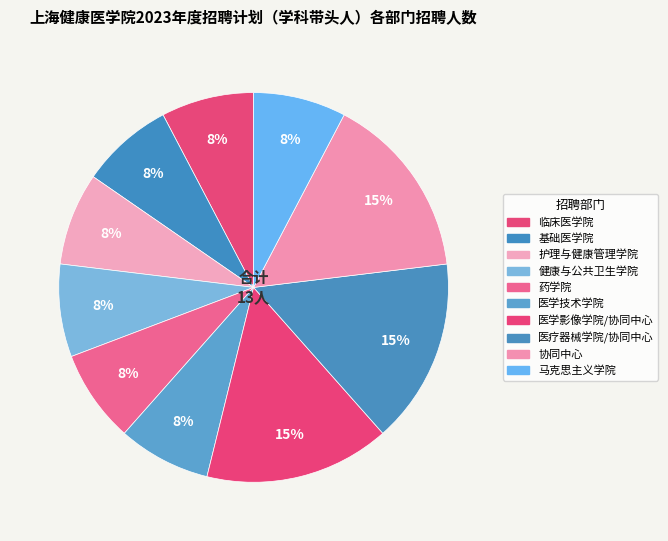

Is there a majority slice in this chart?

No